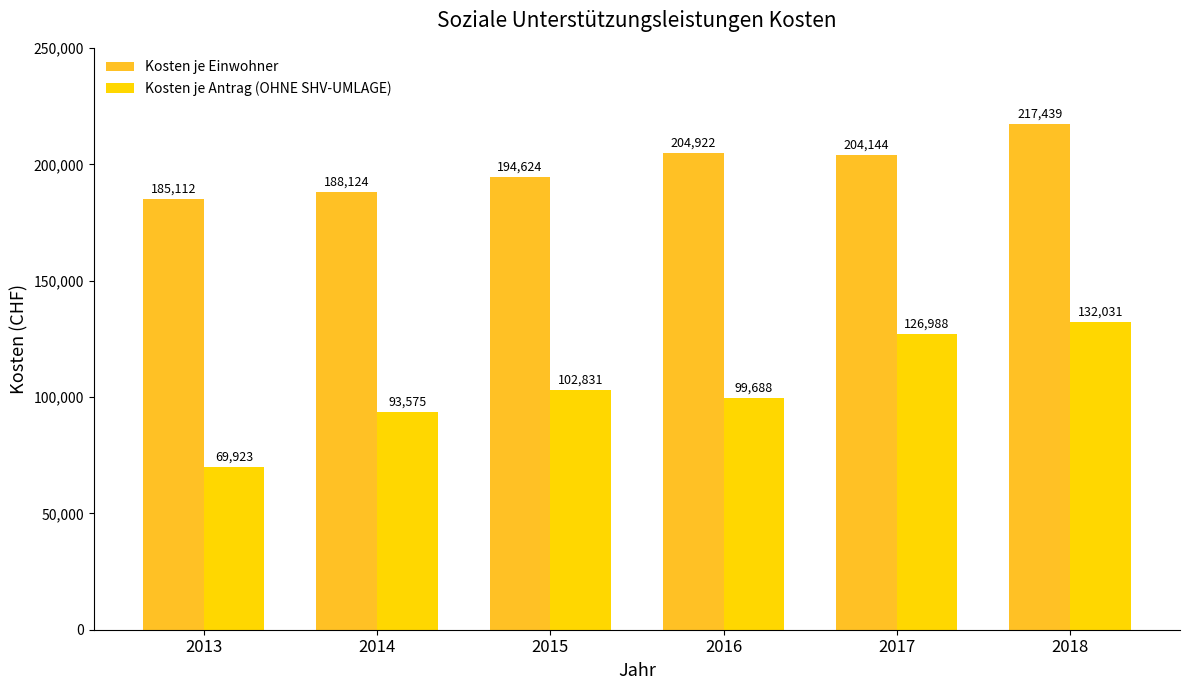

What is the minimum value shown in the chart?

69923